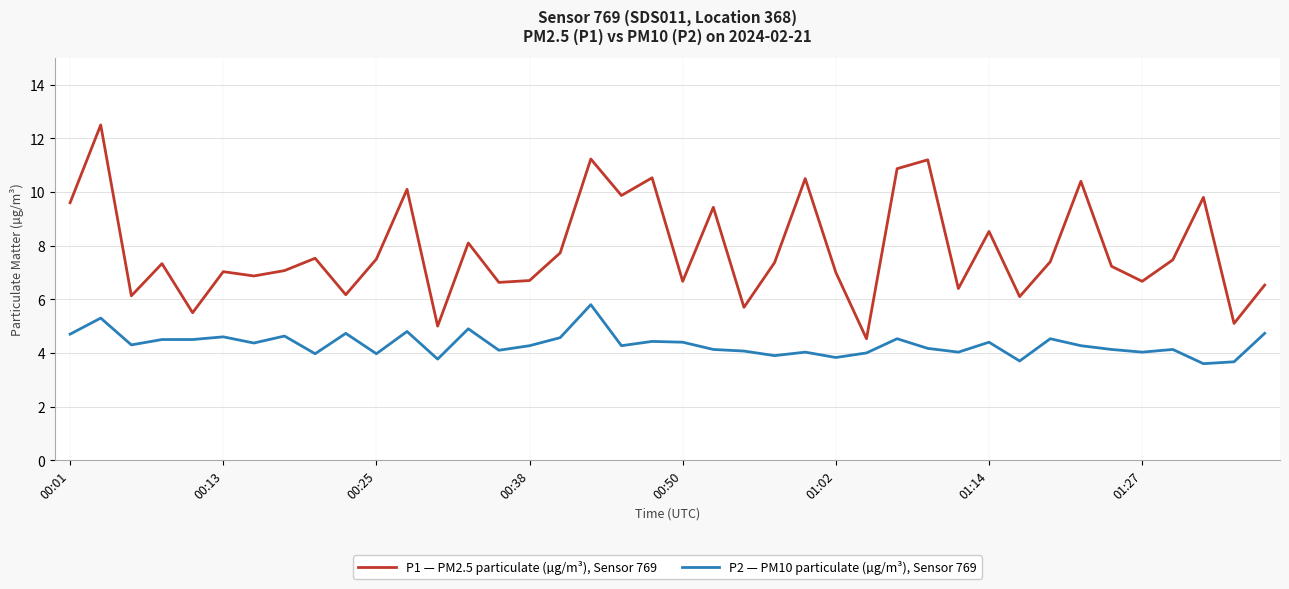

What is the maximum value shown in the chart?

12.5